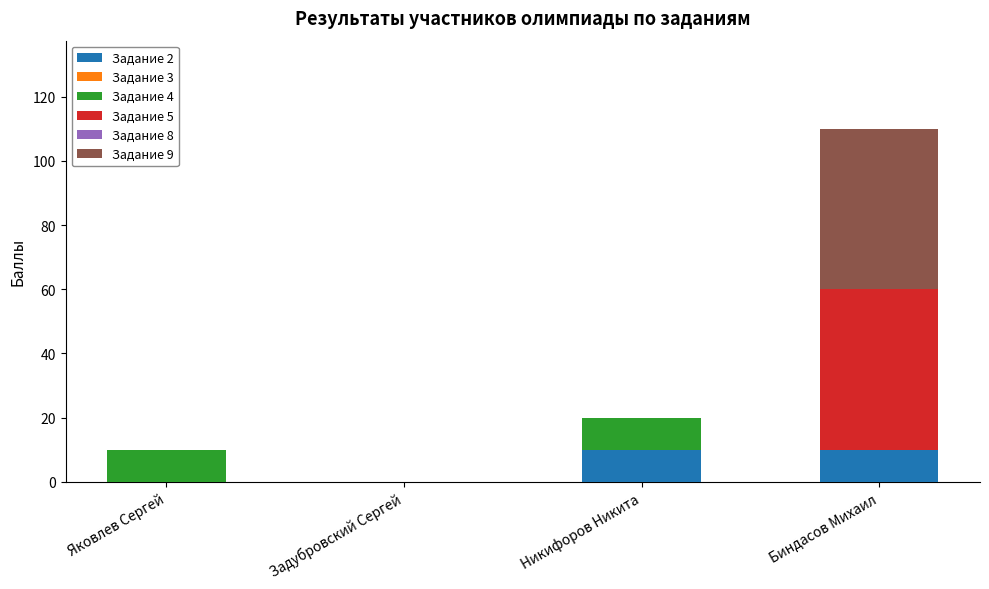

At which category is the sum across all series the highest?

Биндасов Михаил